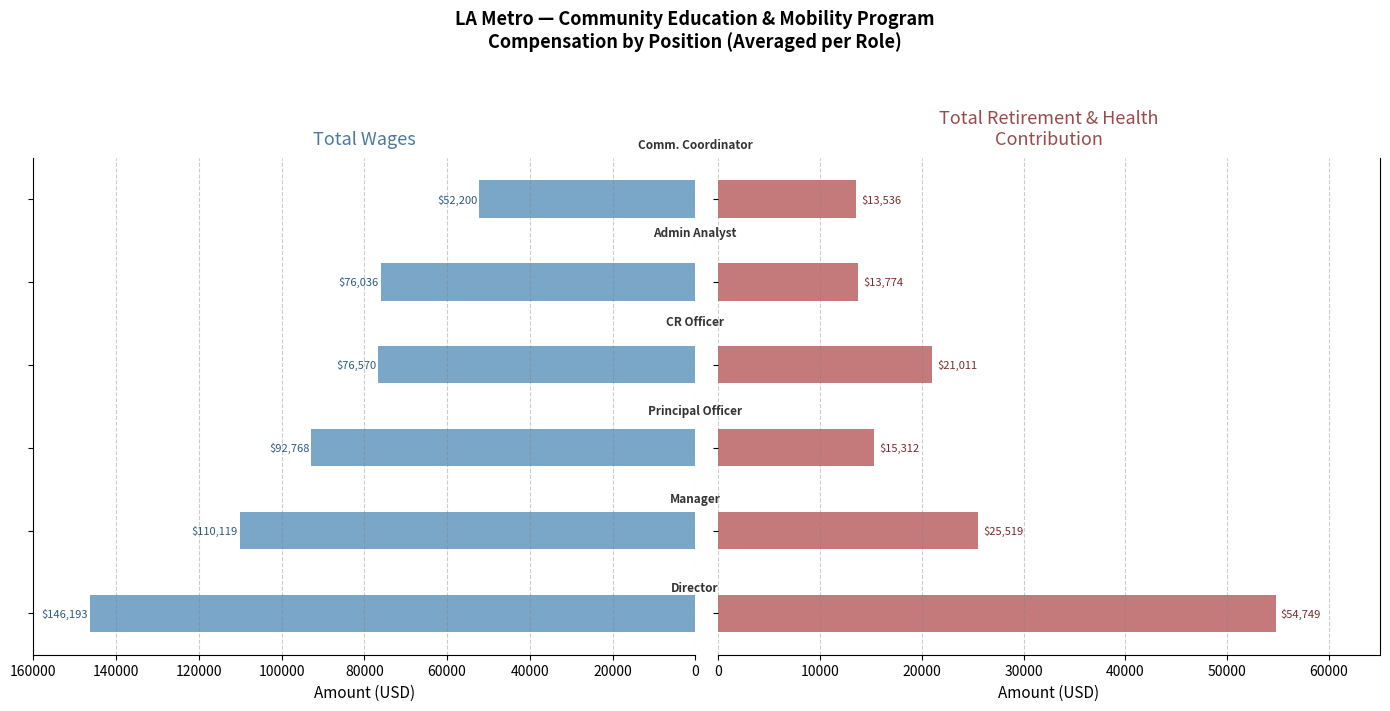

Between 20000 and 60000, which series saw the biggest shift?

Total Wages